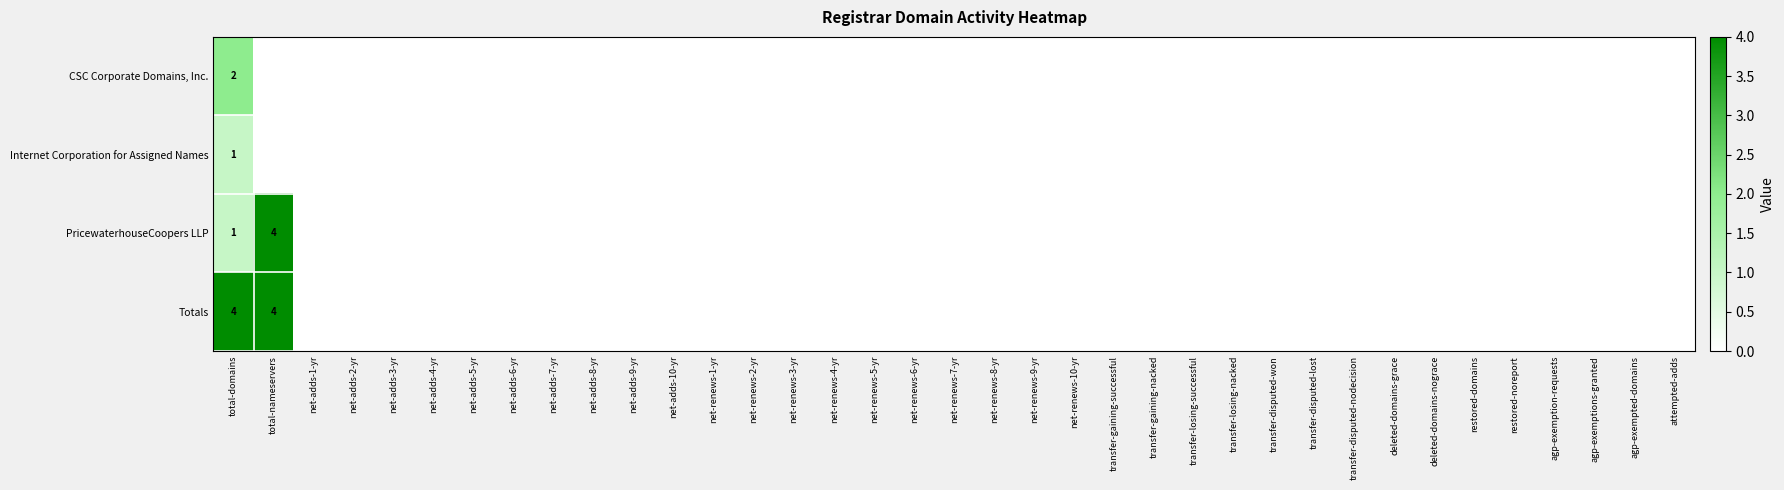

The value of Internet Corporation for Assigned Names at net-renews-10-yr is 0. True or false?

True